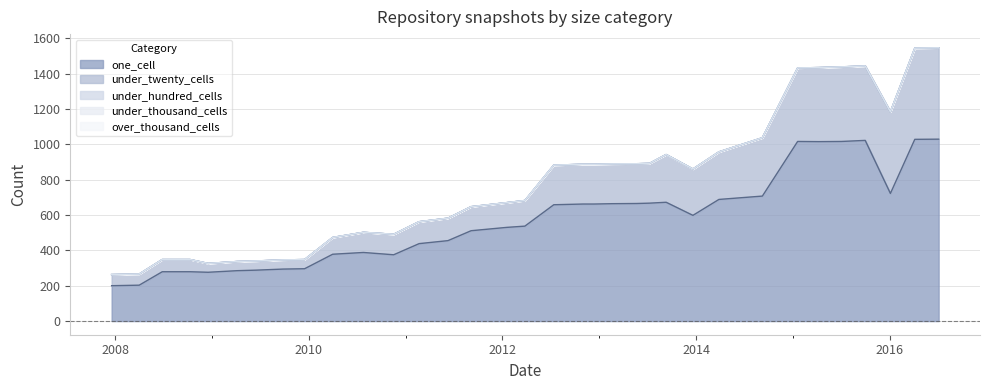

Reading left to right, extract all data points from this chart.

one_cell: 200	203	279	279	276	285	288	294	296	378	388	375	438	455	511	530	537	658	662	662	664	665	667	672	598	688	707	1016	1015	1016	1022	722	1028	1029
under_twenty_cells: 63	63	69	69	50	52	52	52	52	95	114	116	124	127	136	140	145	224	225	225	225	225	225	270	262	269	330	416	419	422	421	462	516	517
under_hundred_cells: 0	0	0	0	0	0	0	0	0	0	0	0	0	0	0	0	0	0	0	0	0	0	0	0	0	0	0	0	0	0	0	0	0	0
under_thousand_cells: 0	0	0	0	0	0	0	0	0	0	0	0	0	0	0	0	0	0	0	0	0	0	0	0	0	0	0	0	0	0	0	0	0	0
over_thousand_cells: 0	0	0	0	0	0	0	0	0	0	0	0	0	0	0	0	0	0	0	0	0	0	0	0	0	0	0	0	0	0	0	0	0	0